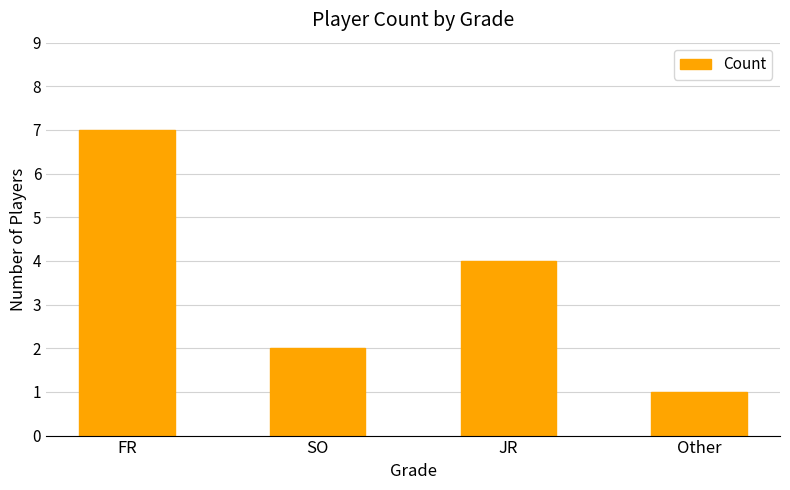

What is the average value?

4